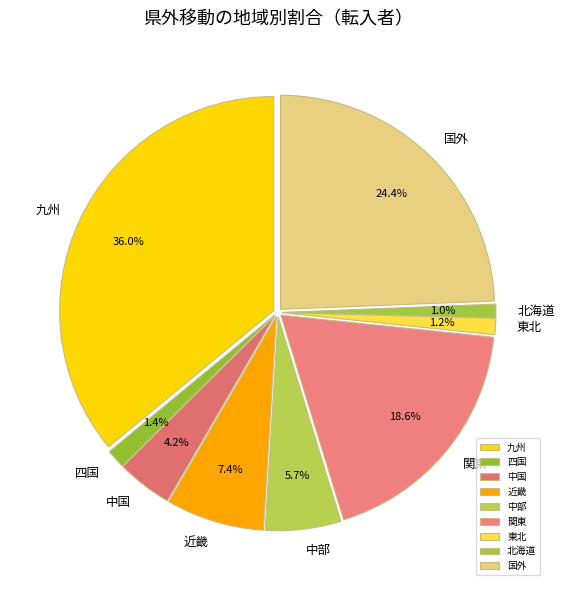

Count the number of slices in the pie.

9